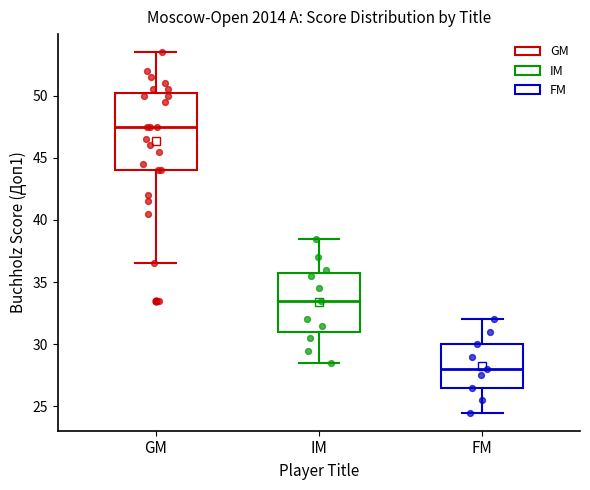

Where is the upper edge of the box for IM on the y-axis? The values are not printed on the chart, so give them approximately, as read against the axis.

36.0